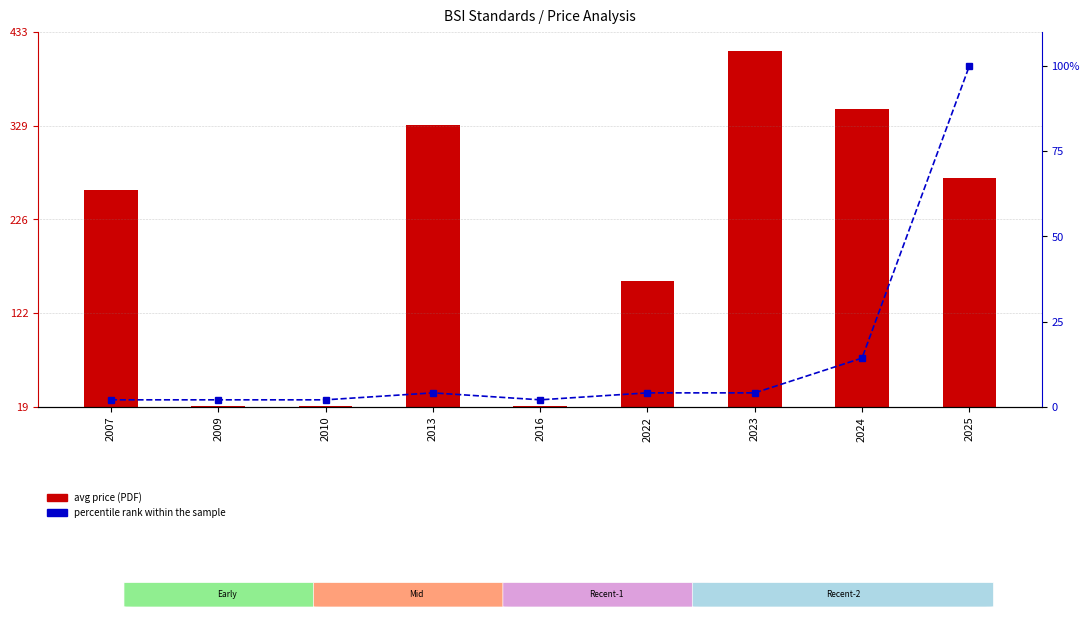

List the series in order of their overall mean, highest first.

avg price (PDF), percentile rank within the sample